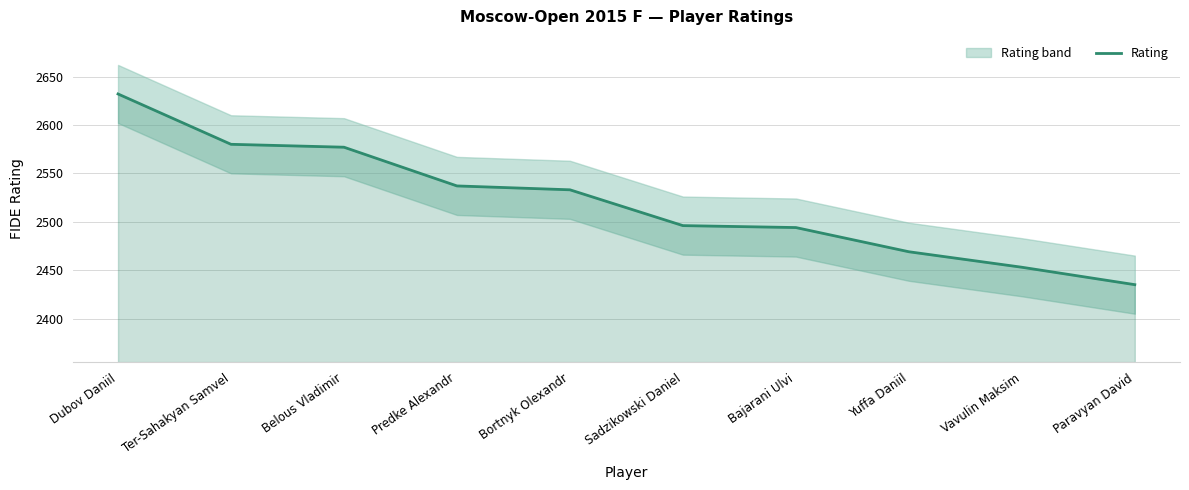

What is the smallest value displayed?

2435